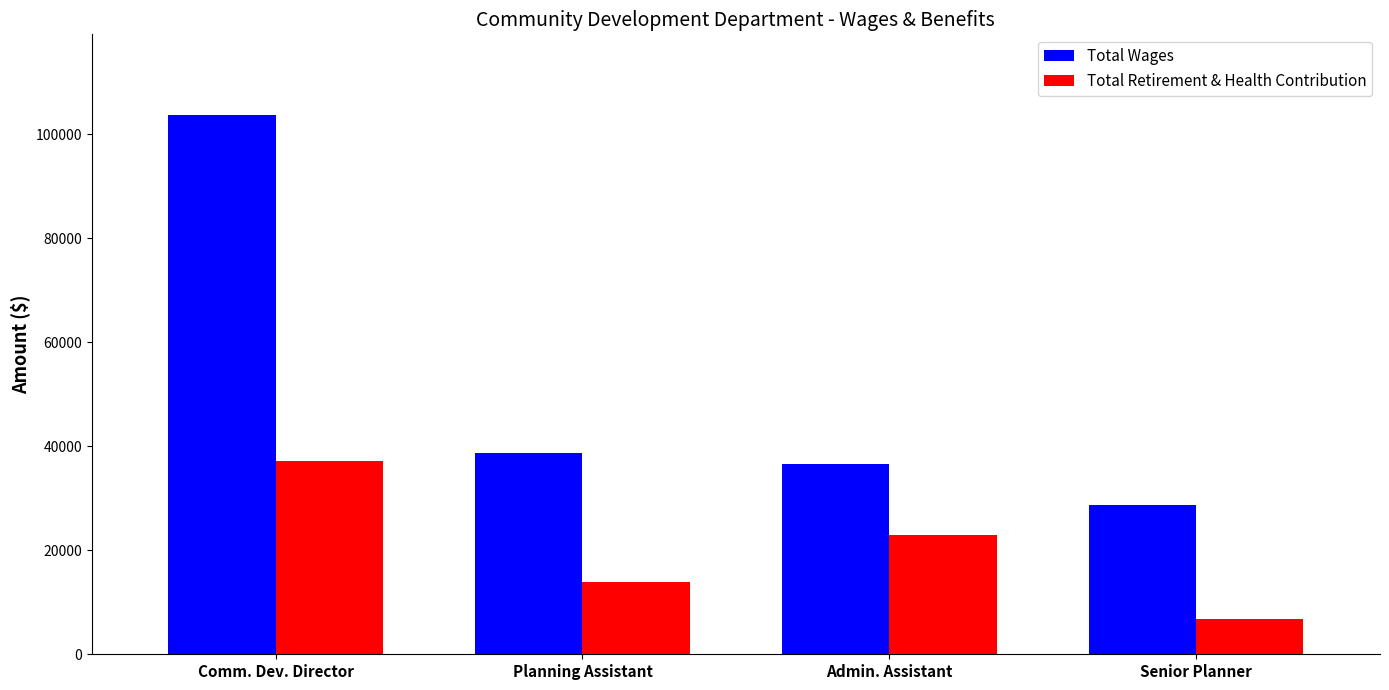

At which label is Total Wages closest to 66139?

Planning Assistant